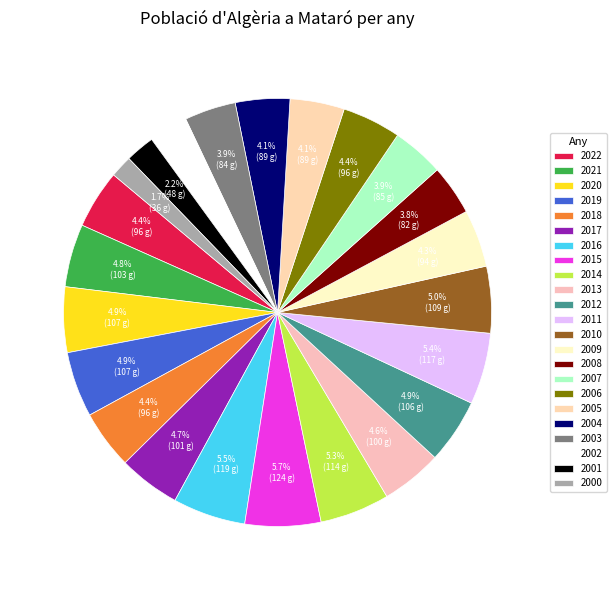

What percentage do 2005 and 2019 together represent?

9.0%